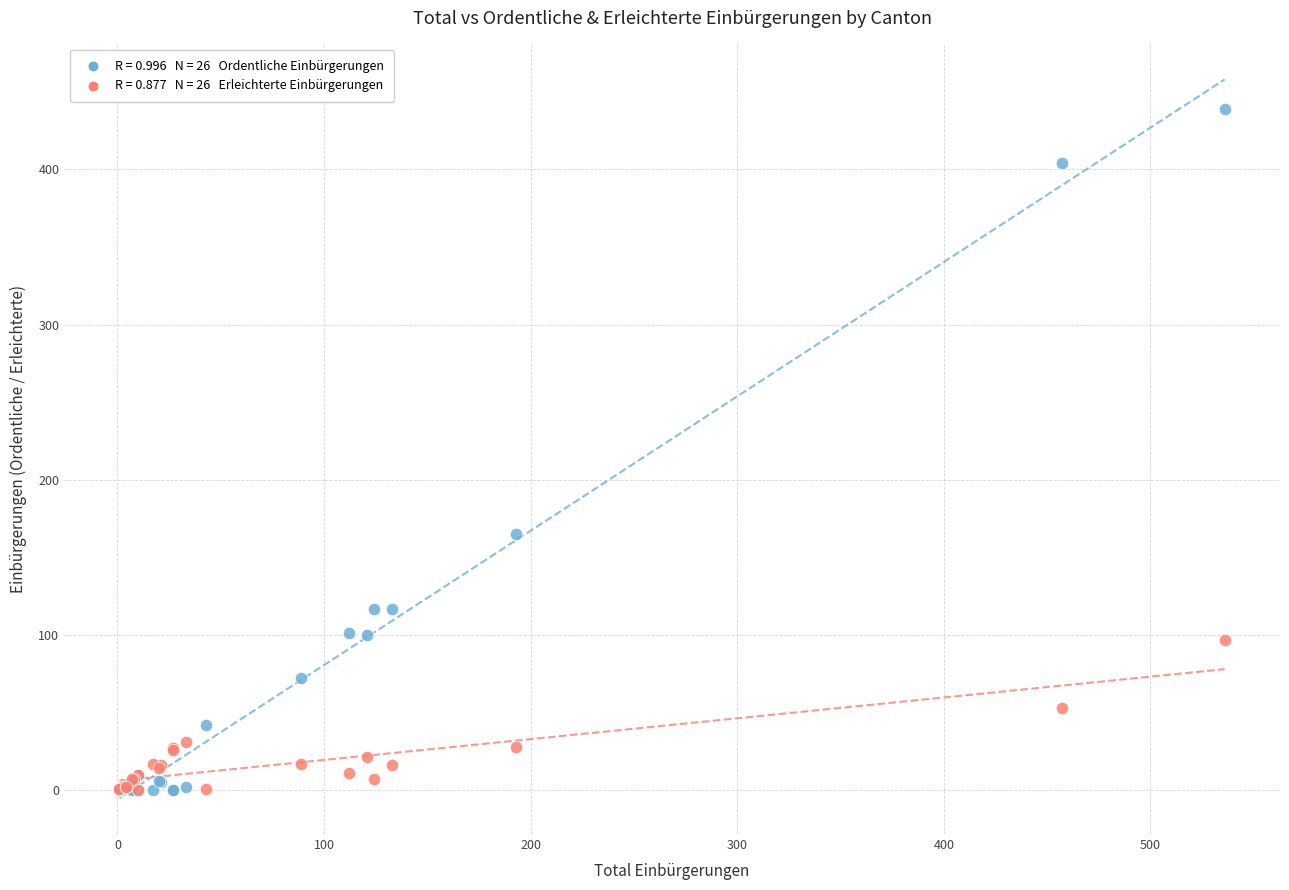

Across all series, what Y value is closest to 219?

165